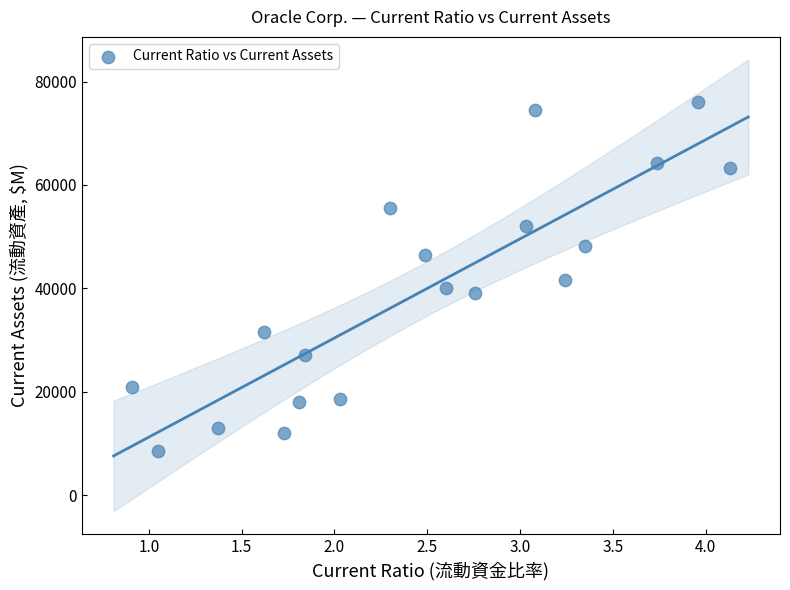

What is the range of Y values (max minus min)?

67485